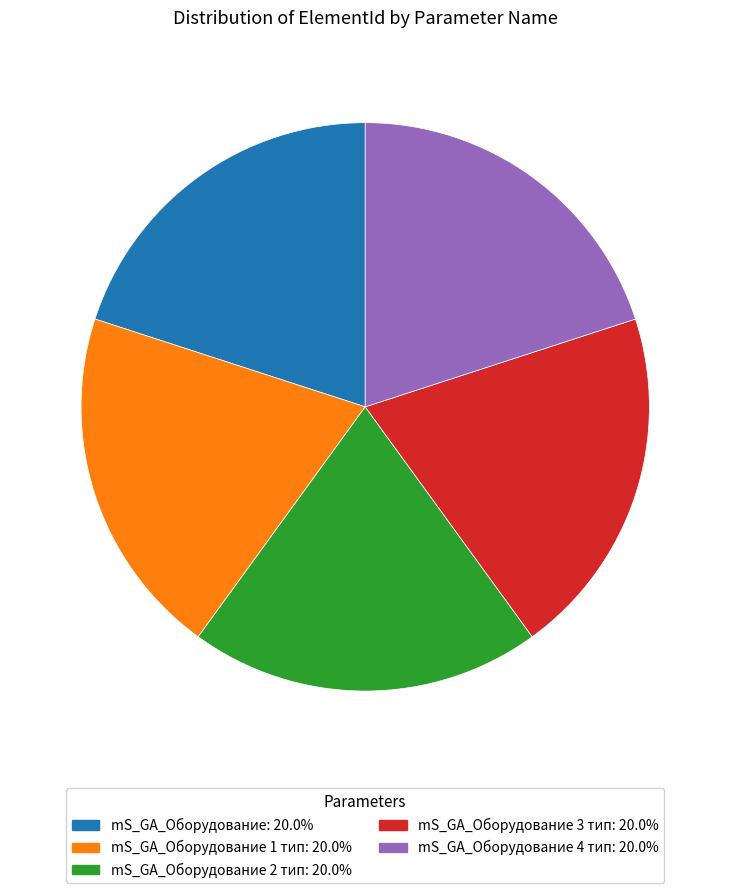

Is there a majority slice in this chart?

No